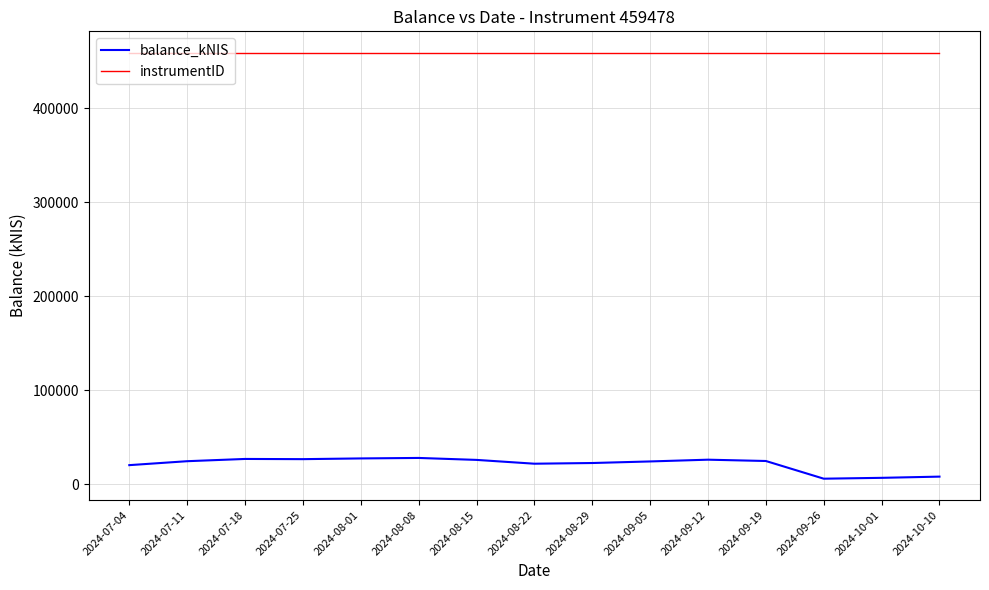

What is the difference between the maximum and minimum values in the balance_kNIS series?

22098.6